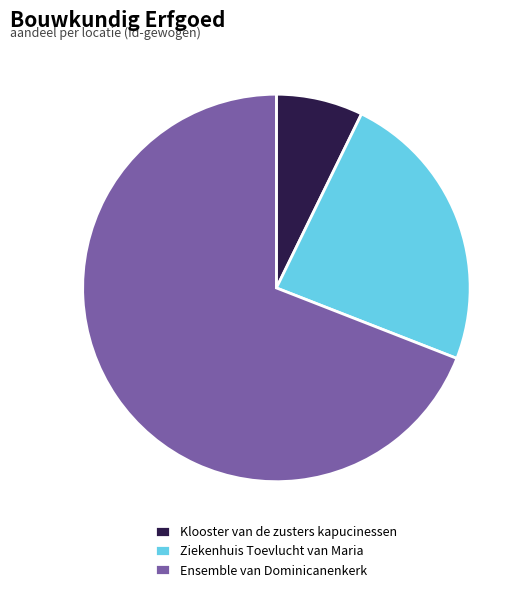

Which category has the smallest portion of the pie?

Klooster van de zusters kapucinessen